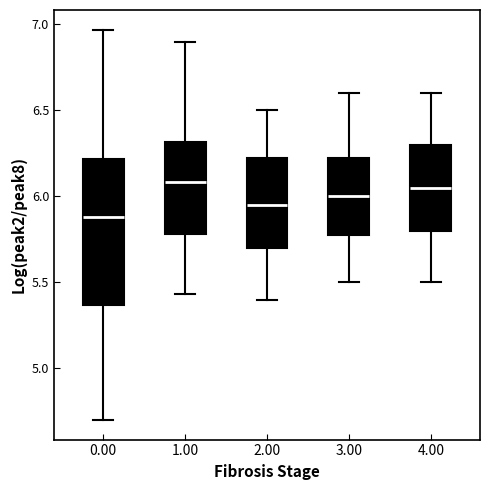

Where does the upper whisker of the box at x = 0.00 end on the y-axis? The values are not printed on the chart, so give them approximately, as read against the axis.

6.95